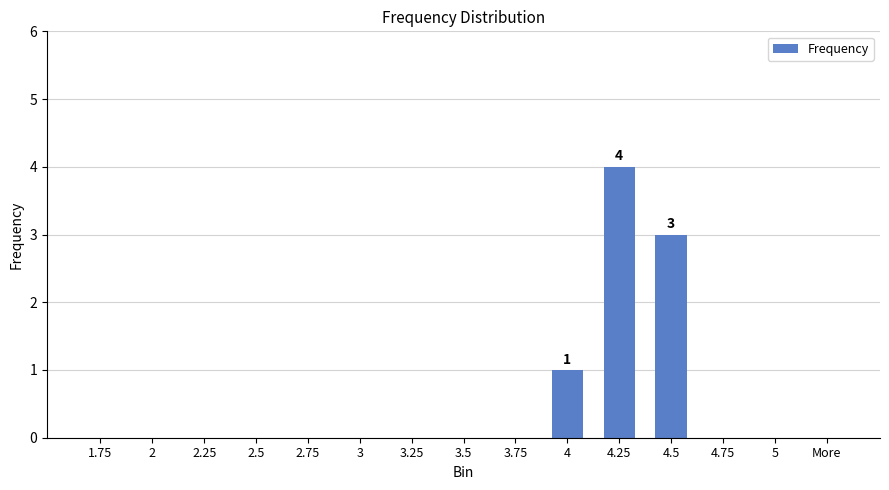

Reading right to left, extract all data points from this chart.

More=0	5=0	4.75=0	4.5=3	4.25=4	4=1	3.75=0	3.5=0	3.25=0	3=0	2.75=0	2.5=0	2.25=0	2=0	1.75=0